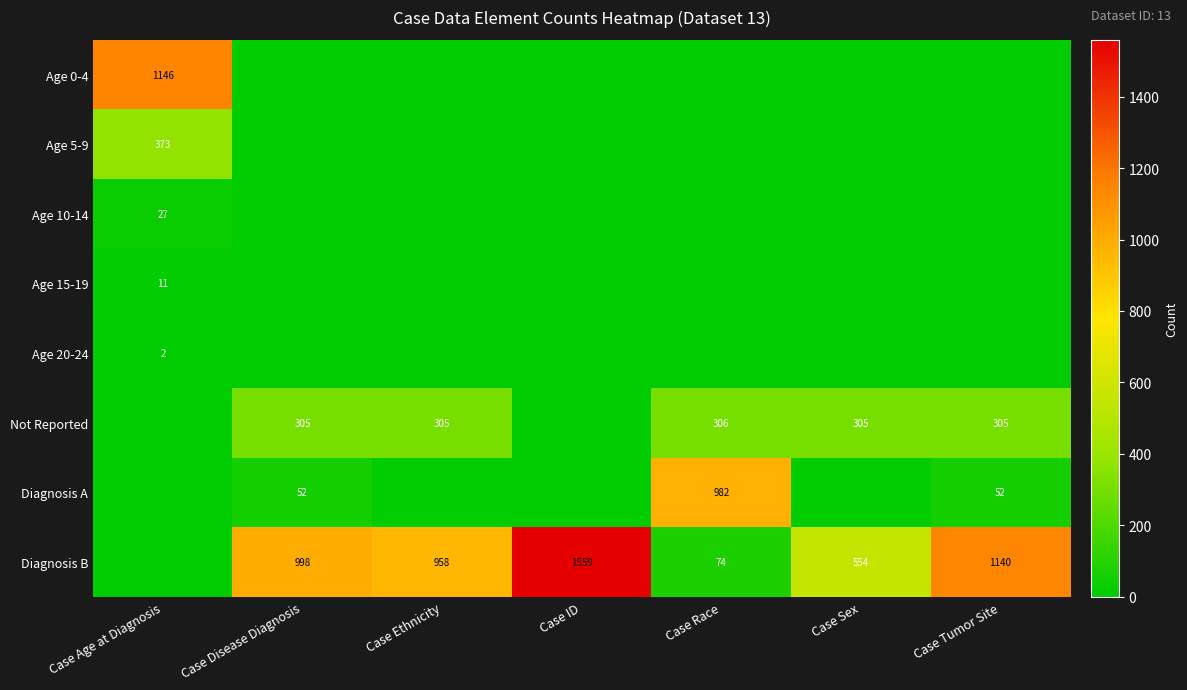

Which series changed the most between Case ID and Case Tumor Site?

Diagnosis B